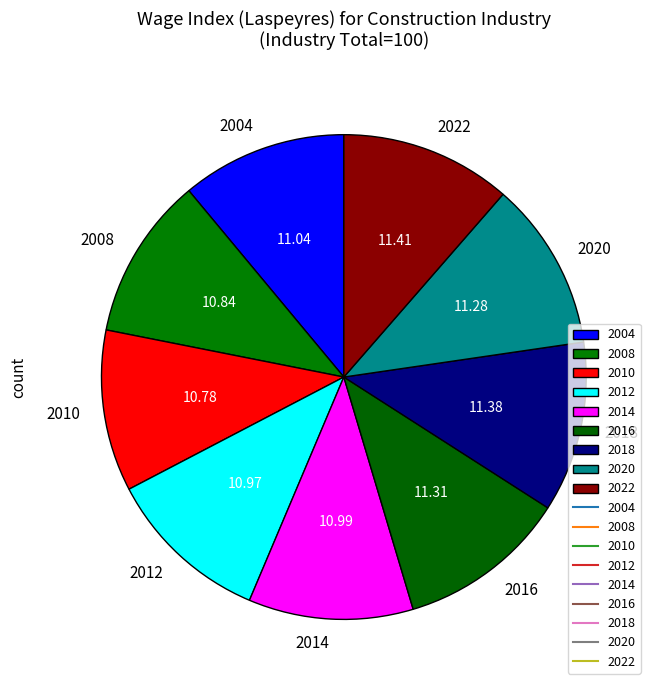

Does any single category account for the majority?

No